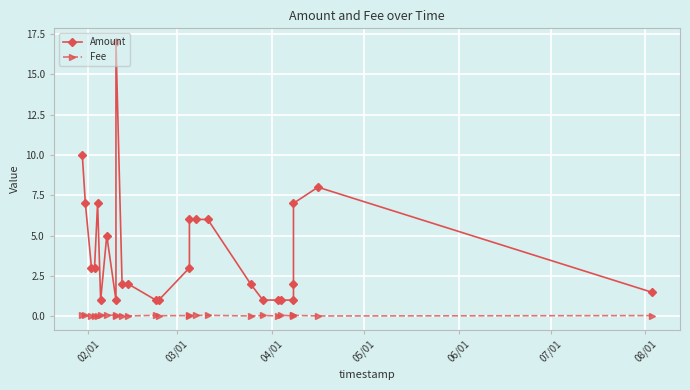

Does the chart display data point markers on the line(s)?

Yes